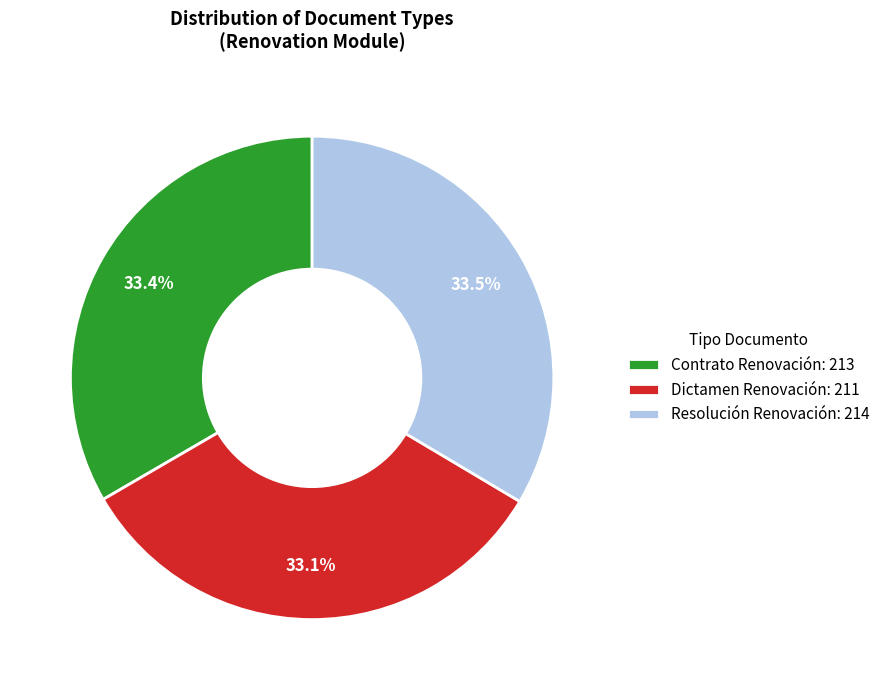

To the nearest percent, what is the combined percentage of Contrato Renovación and Resolución Renovación?

67%